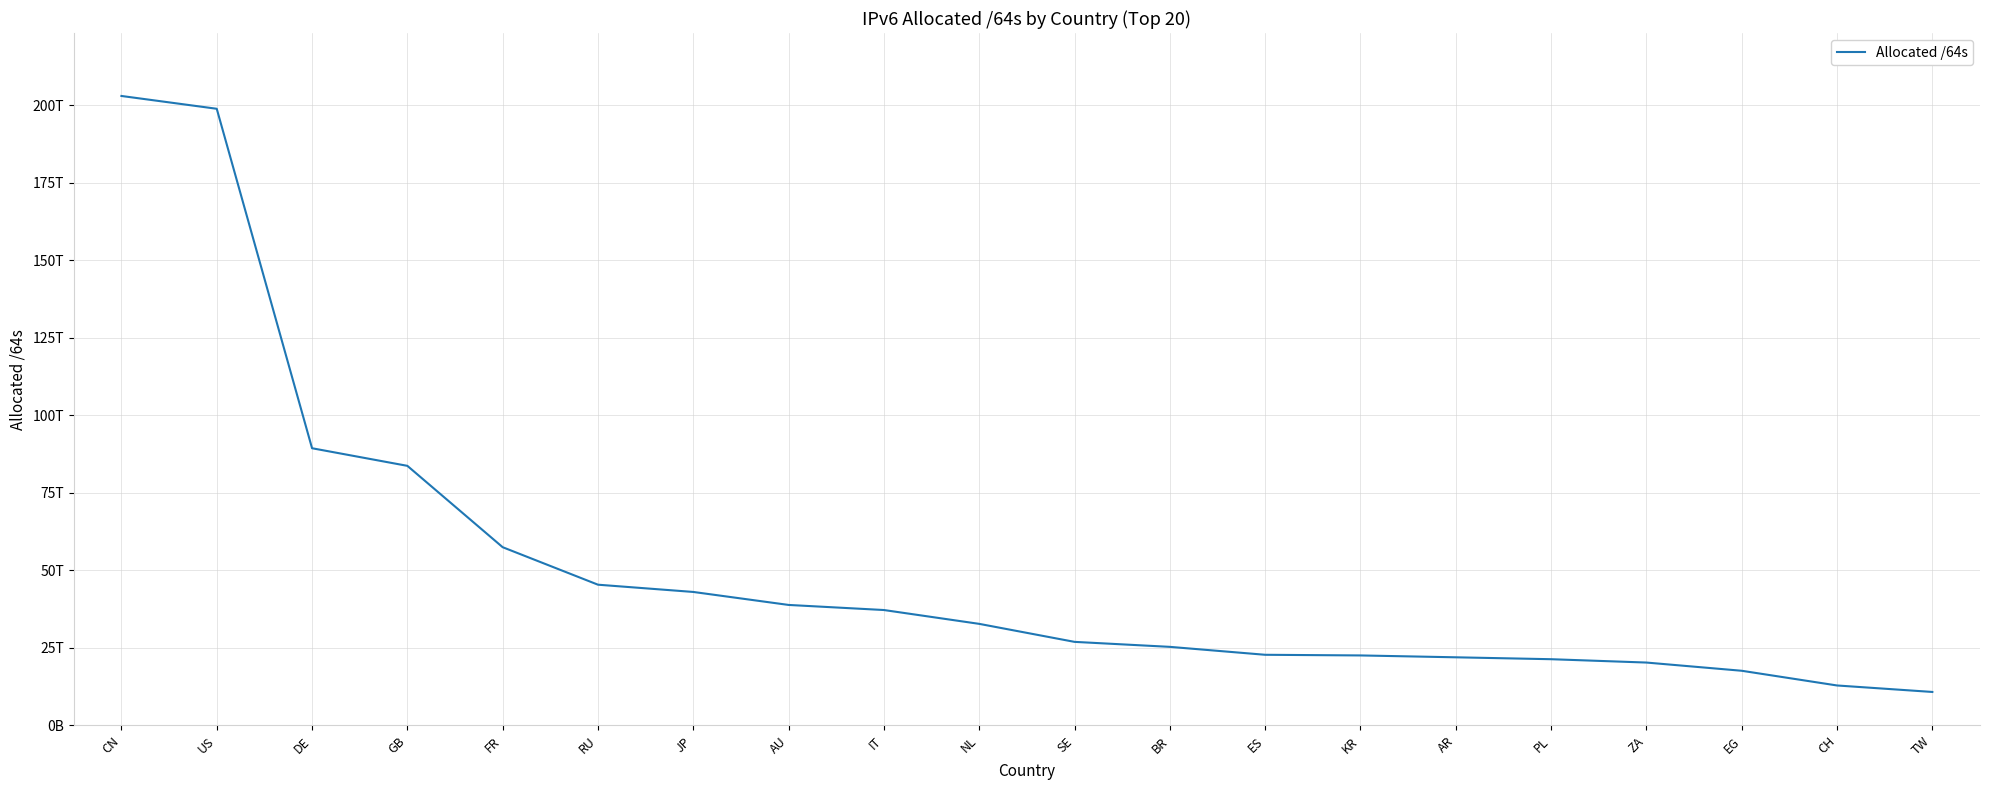

Does the chart display data point markers on the line(s)?

No